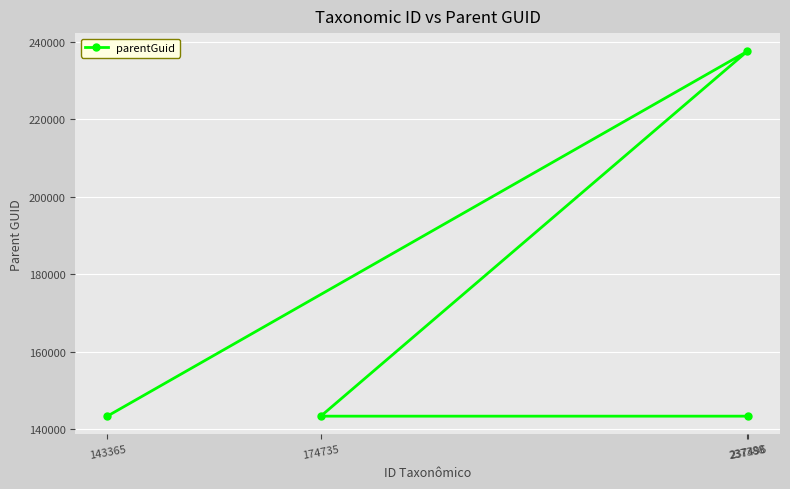

Where is the first local maximum?

237388